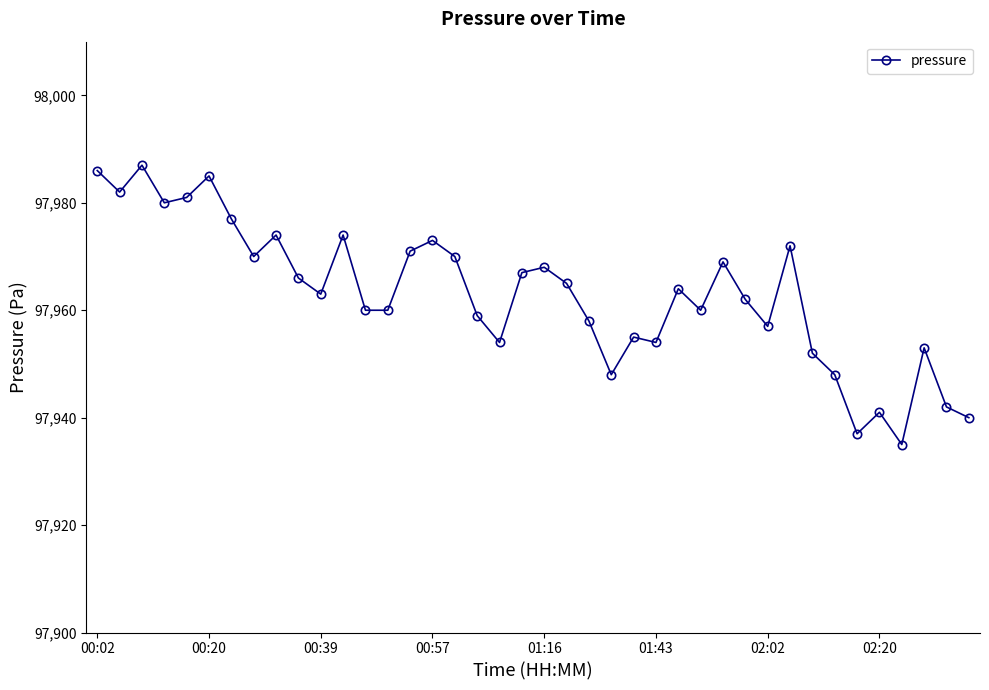

What is the sum of all values?

3918519